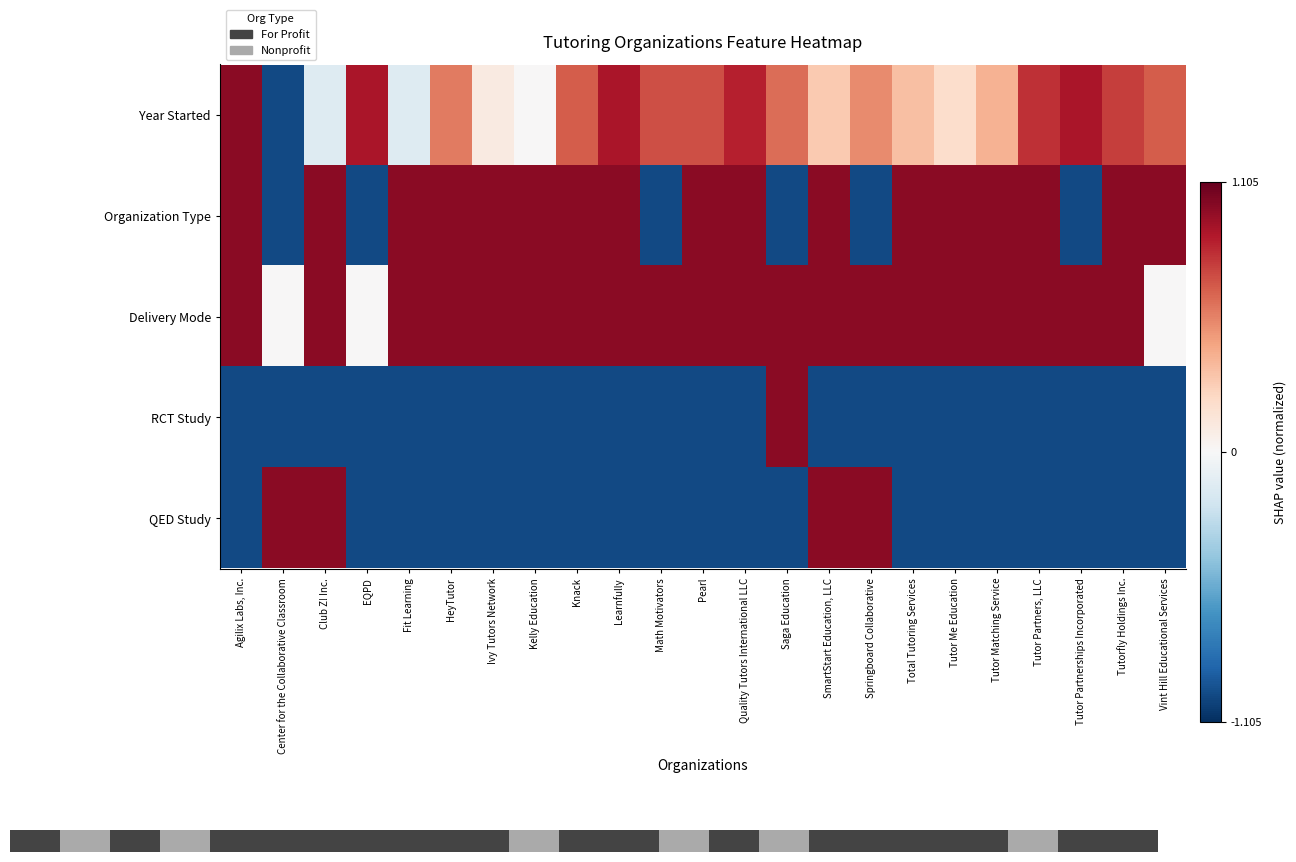

At which category is the sum across all series the highest?

SmartStart Education, LLC